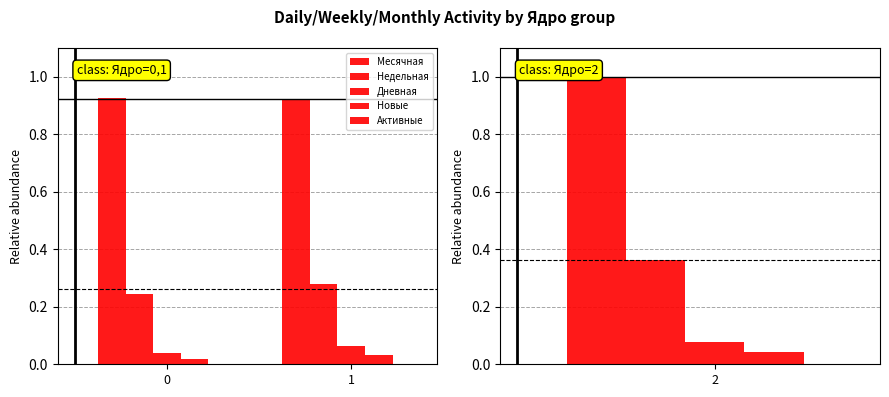

What is the sum of all Дневная values?

0.1